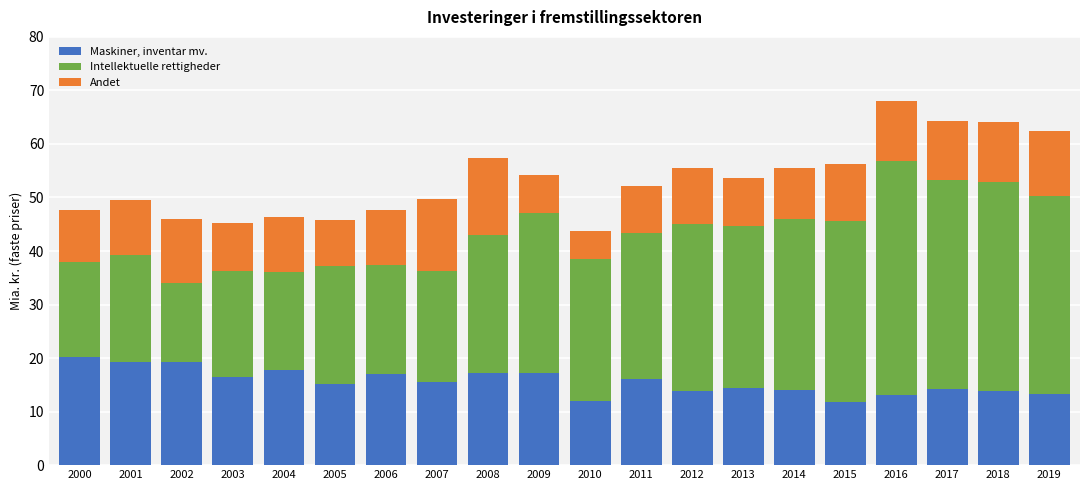

Is it true that Maskiner, inventar mv. equals 30.6 at 2008?

False